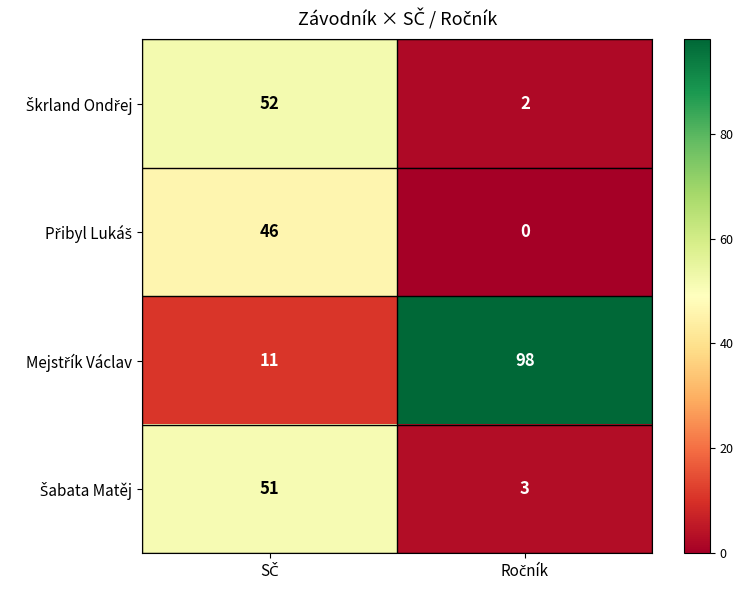

What is the greatest value displayed?

98